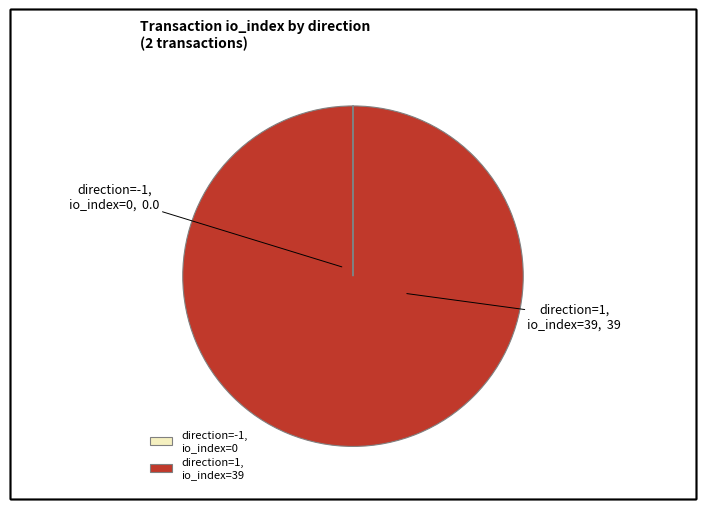

What is the majority slice?

direction=1, io_index=39